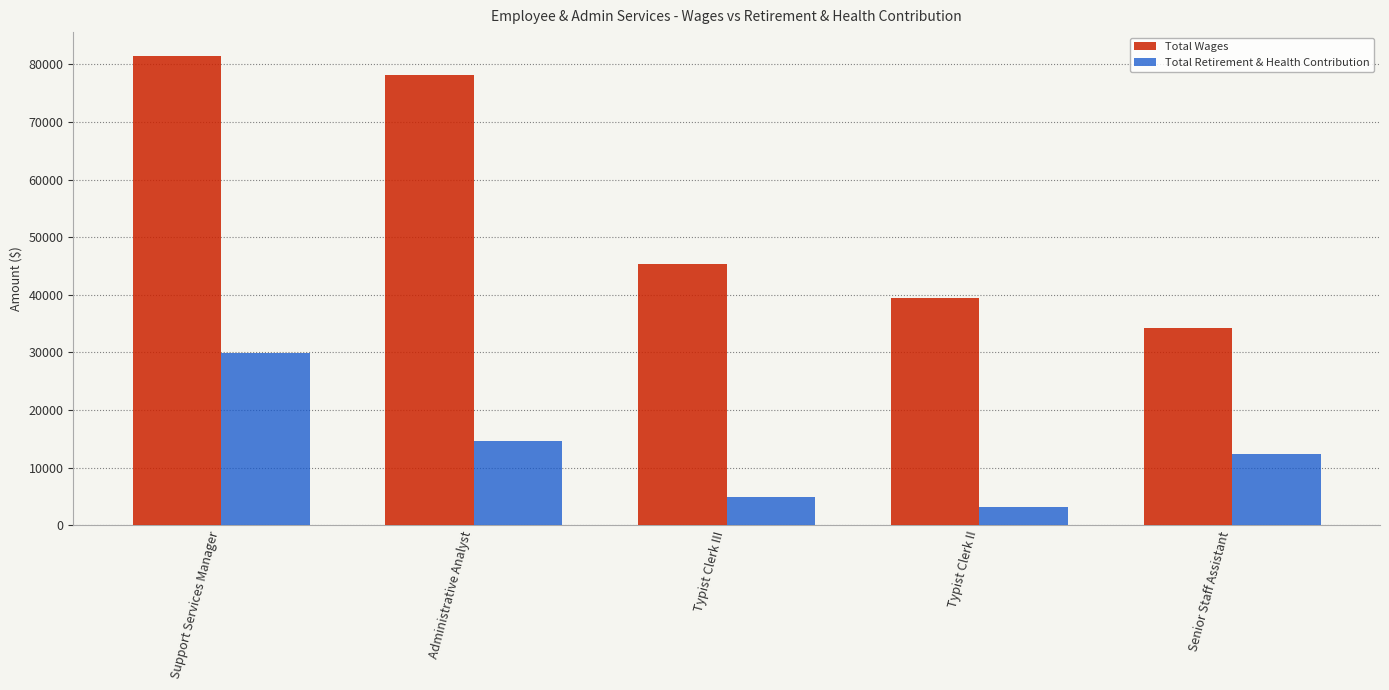

At how many categories does at least one series exceed 40411?

3